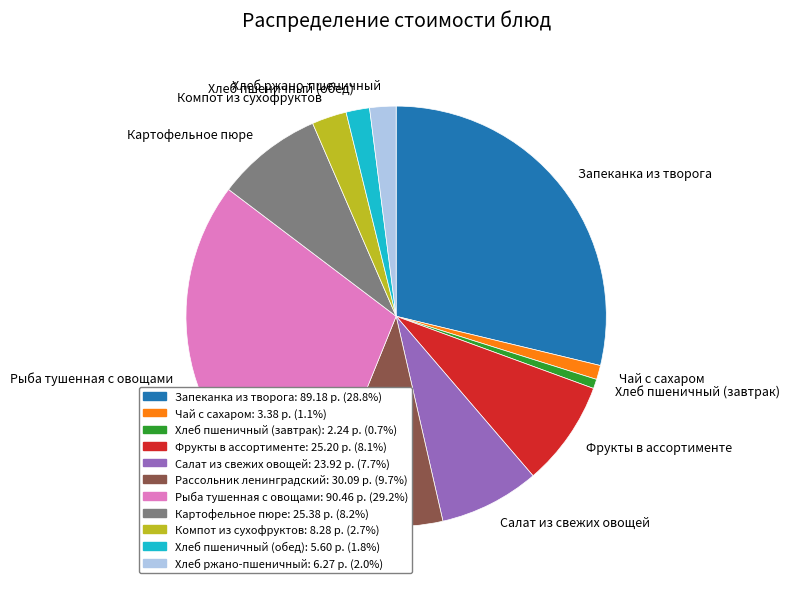

Does Рассольник ленинградский represent more than half of the total?

No